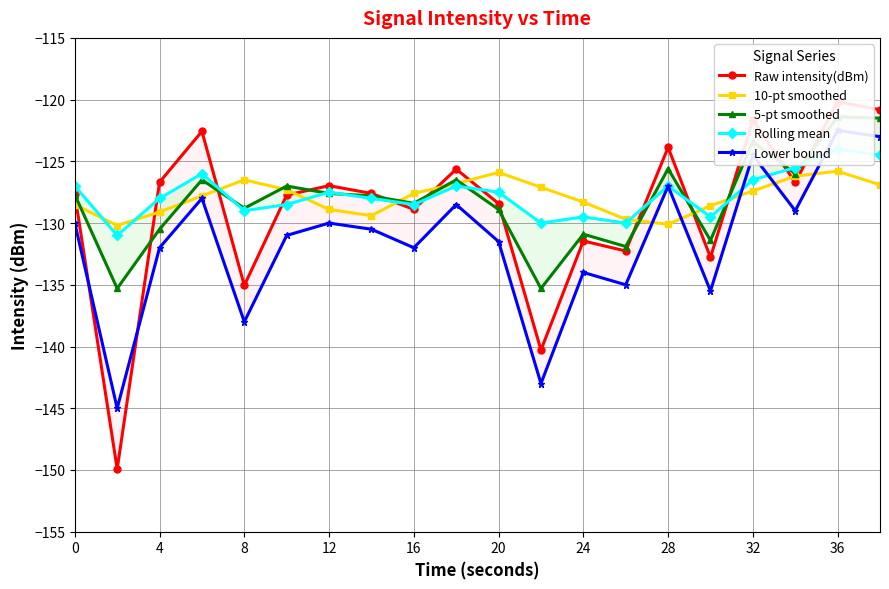

True or false: 10-pt smoothed has more than 2 interior local peaks.

True